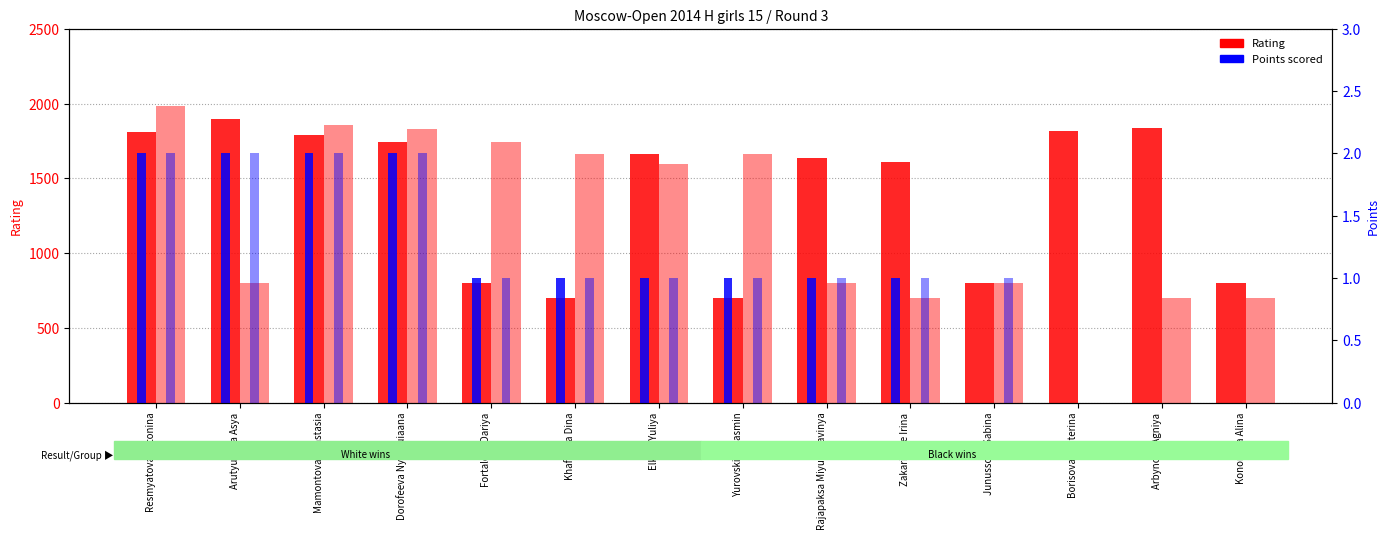

List the labels in order of Points (White) value, smallest first.

Junussova Sabina, Borisova Ekaterina, Arbynova Agniya, Kononova Alina, Fortaleva Dariya, Khafizova Dina, Elkina Yuliya, Yurovskikh Yasmin, Rajapaksa Miyuni Kavinya, Zakariadze Irina, Resmyatova Antonina, Arutyunova Asya, Mamontova Anastasia, Dorofeeva Nyurguiaana